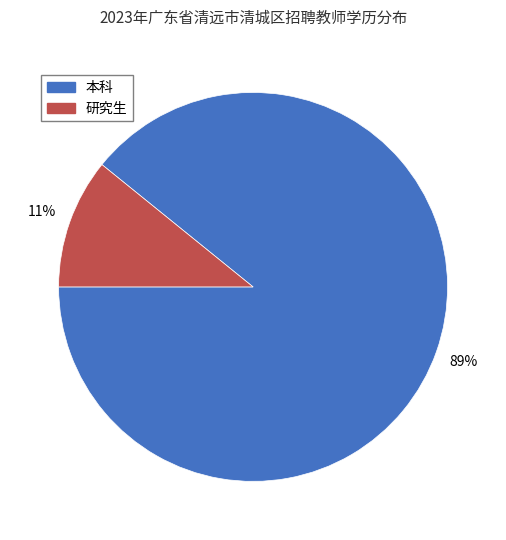

Which has a higher value, 研究生 or 本科?

本科